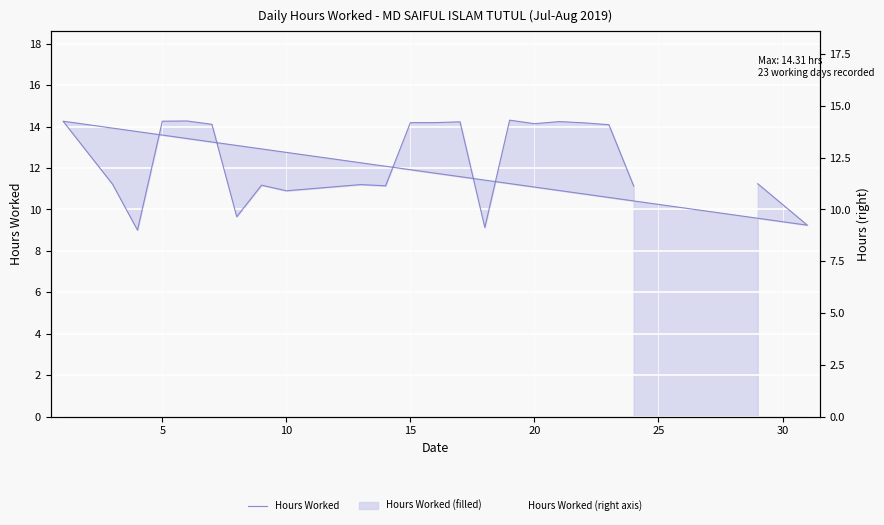

Does the chart display data point markers on the line(s)?

No